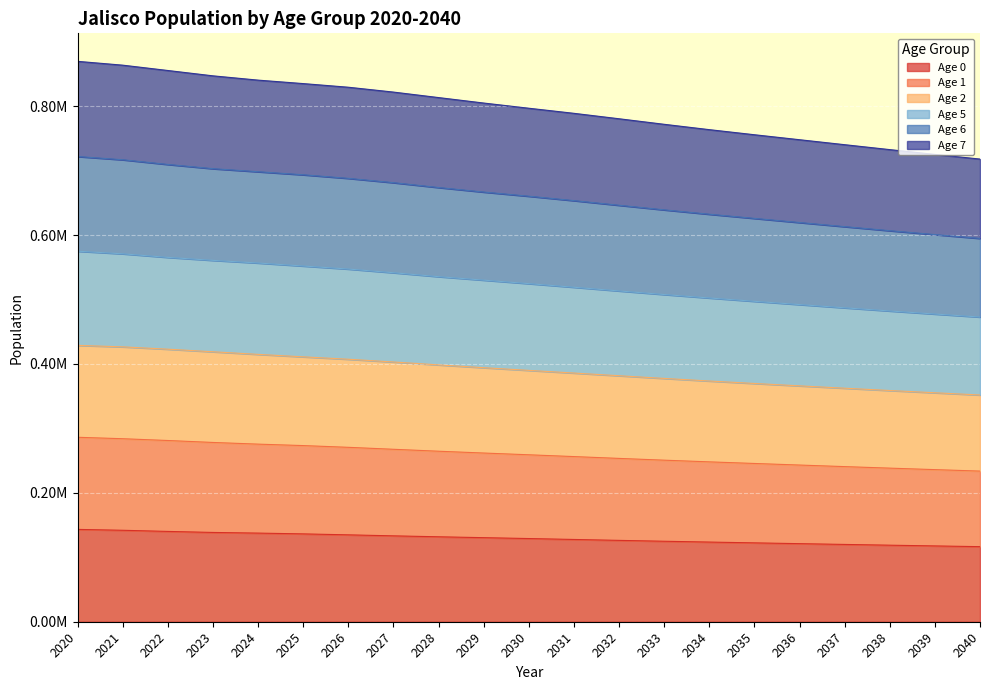

How many values in the 2 series are below 524673?

10